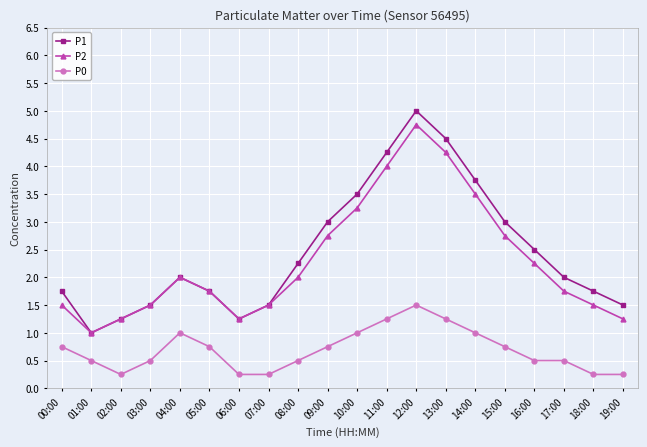

Where is the first local minimum for P0?

02:00